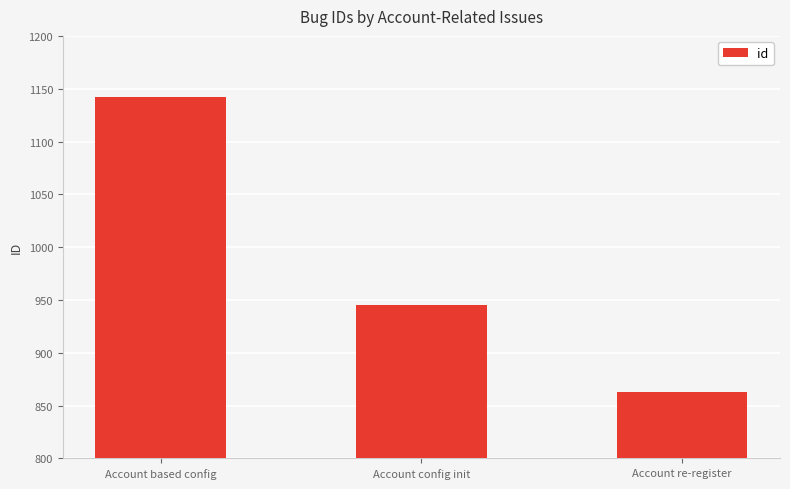

How many values are between 863 and 1142?

3